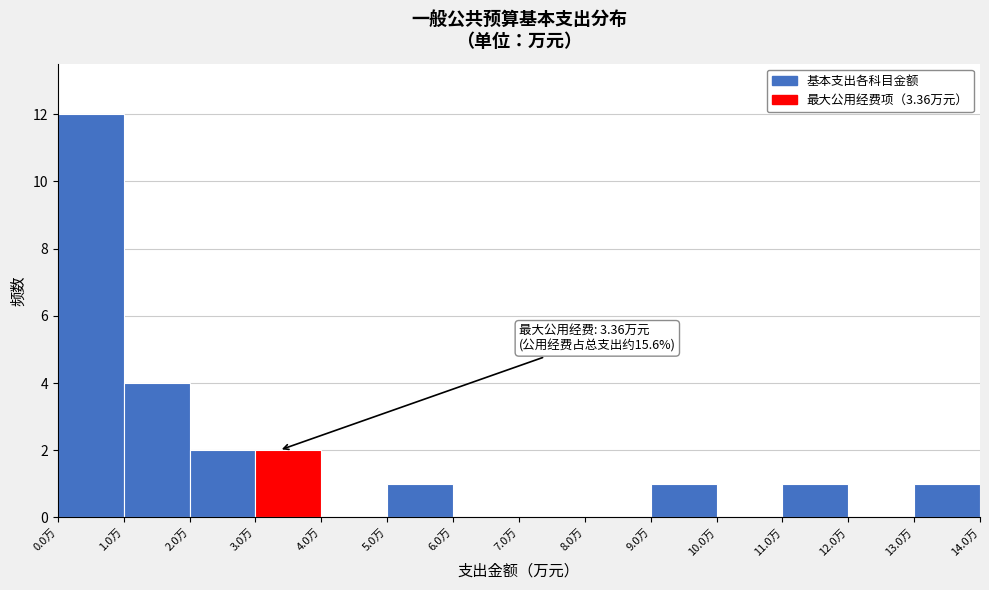

Which range on the x-axis has the tallest bar?

0 to 1